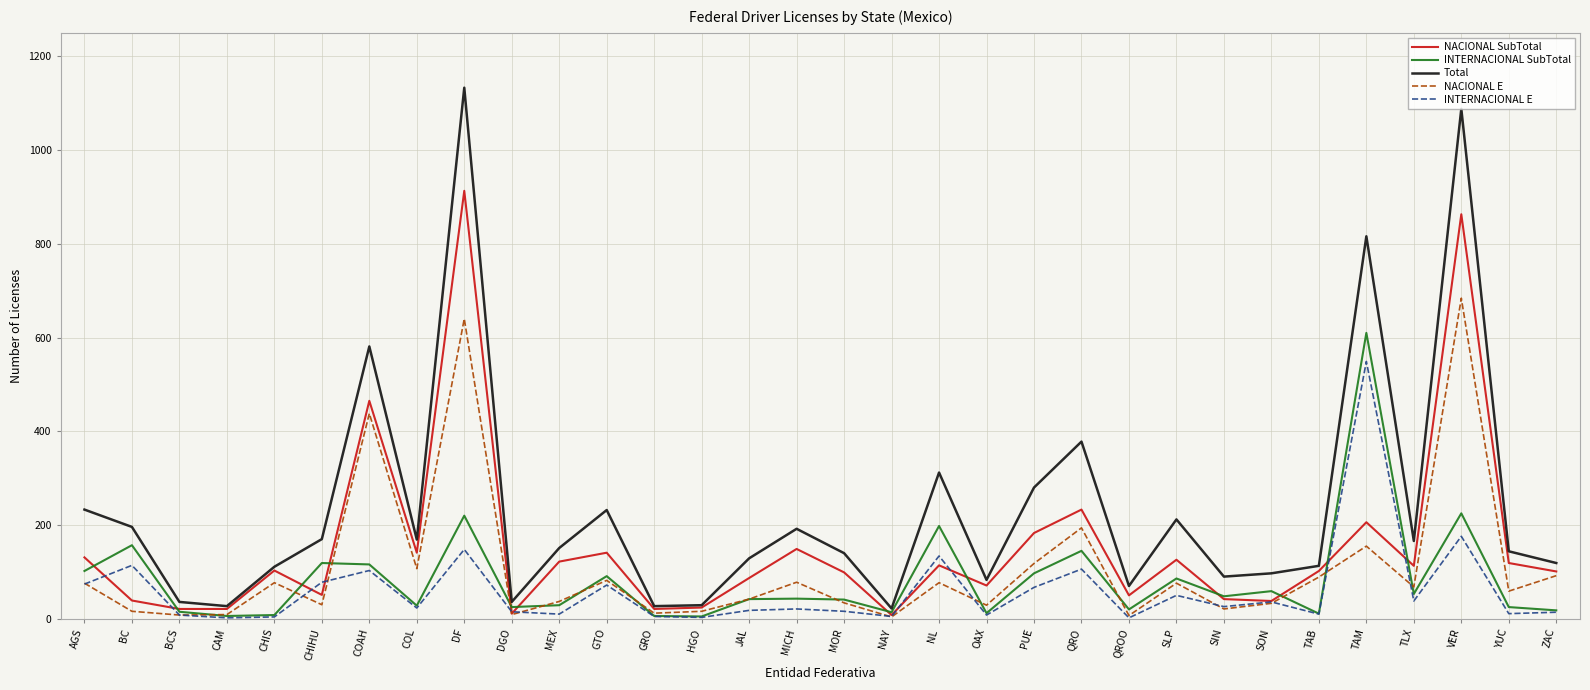

How many series are shown in this chart?

5